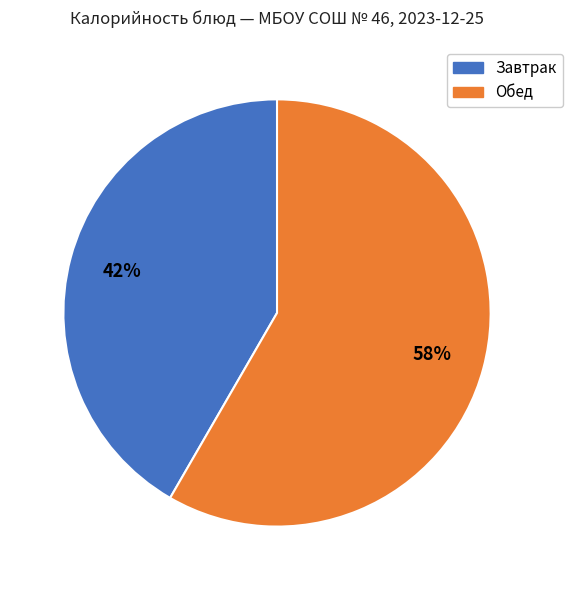

What percentage is the Обед slice, to the nearest percent?

58%